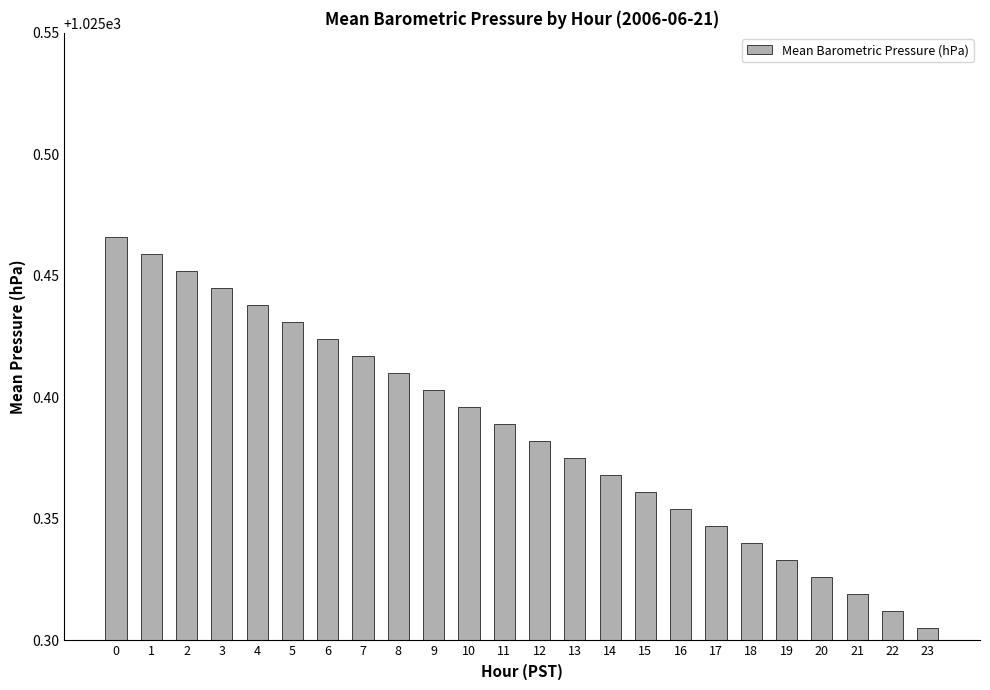

Between 23 and 16, which is larger?

16